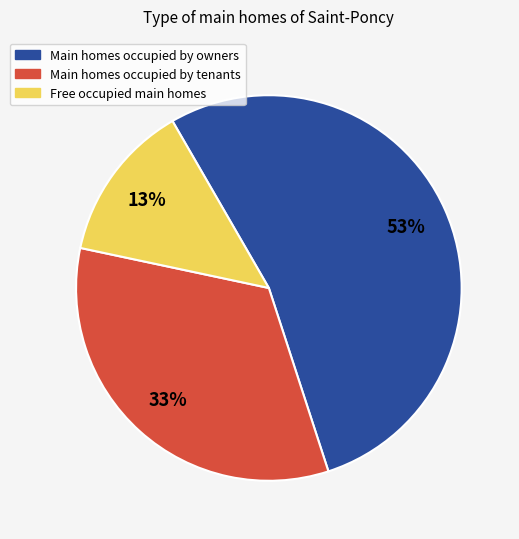

Is there any slice that represents more than half of the pie?

Yes